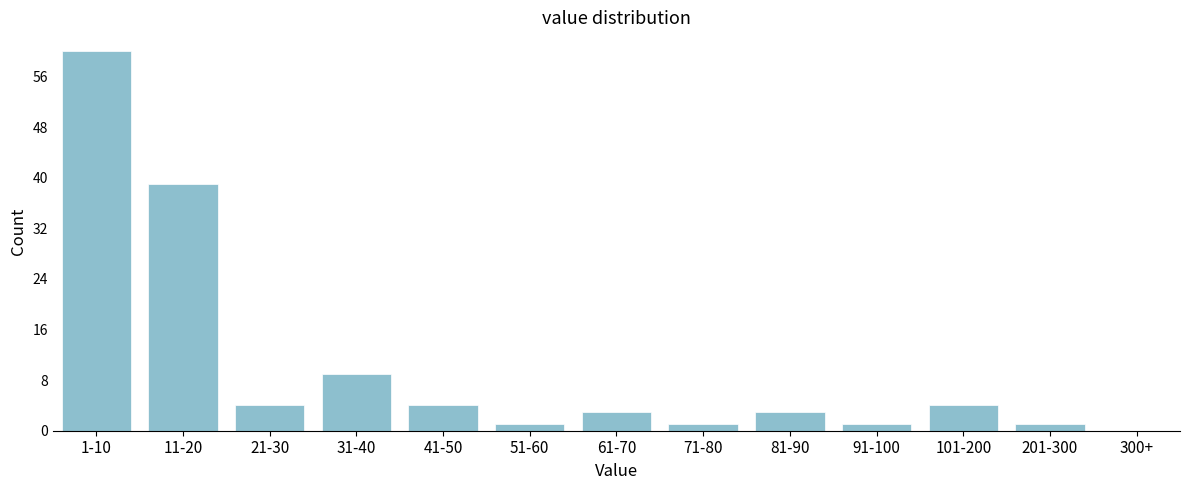

Reading left to right, list all the values displayed in this chart.

1-10=60	11-20=39	21-30=4	31-40=9	41-50=4	51-60=1	61-70=3	71-80=1	81-90=3	91-100=1	101-200=4	201-300=1	300+=0